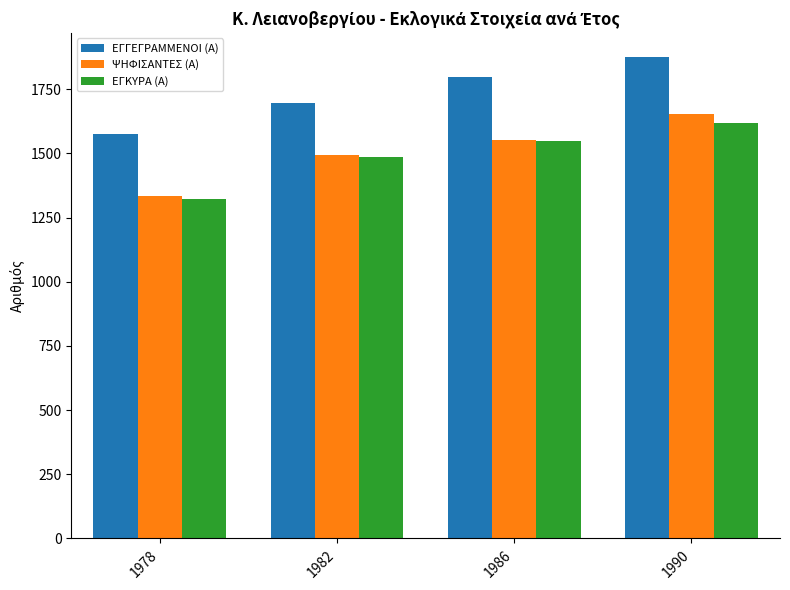

Rank the categories by ΕΓΓΕΓΡΑΜΜΕΝΟΙ (Α) value from highest to lowest.

1990, 1986, 1982, 1978